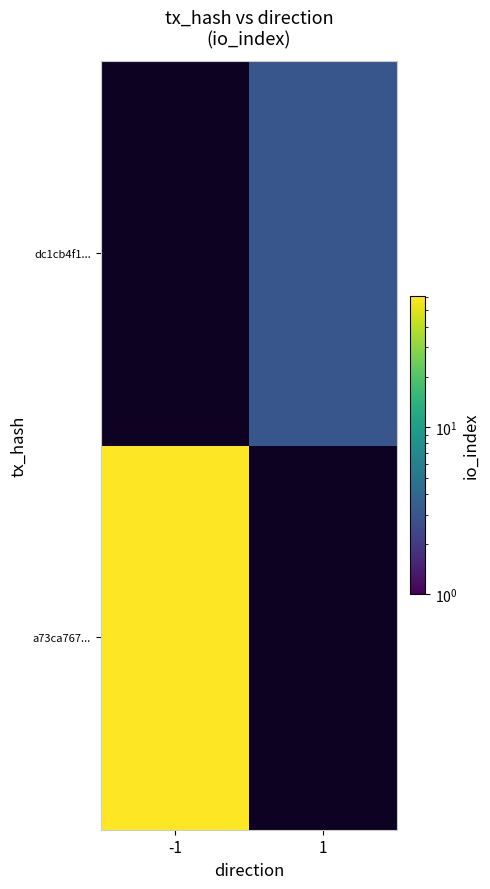

Is it true that a73ca767... equals 61.0 at -1?

True